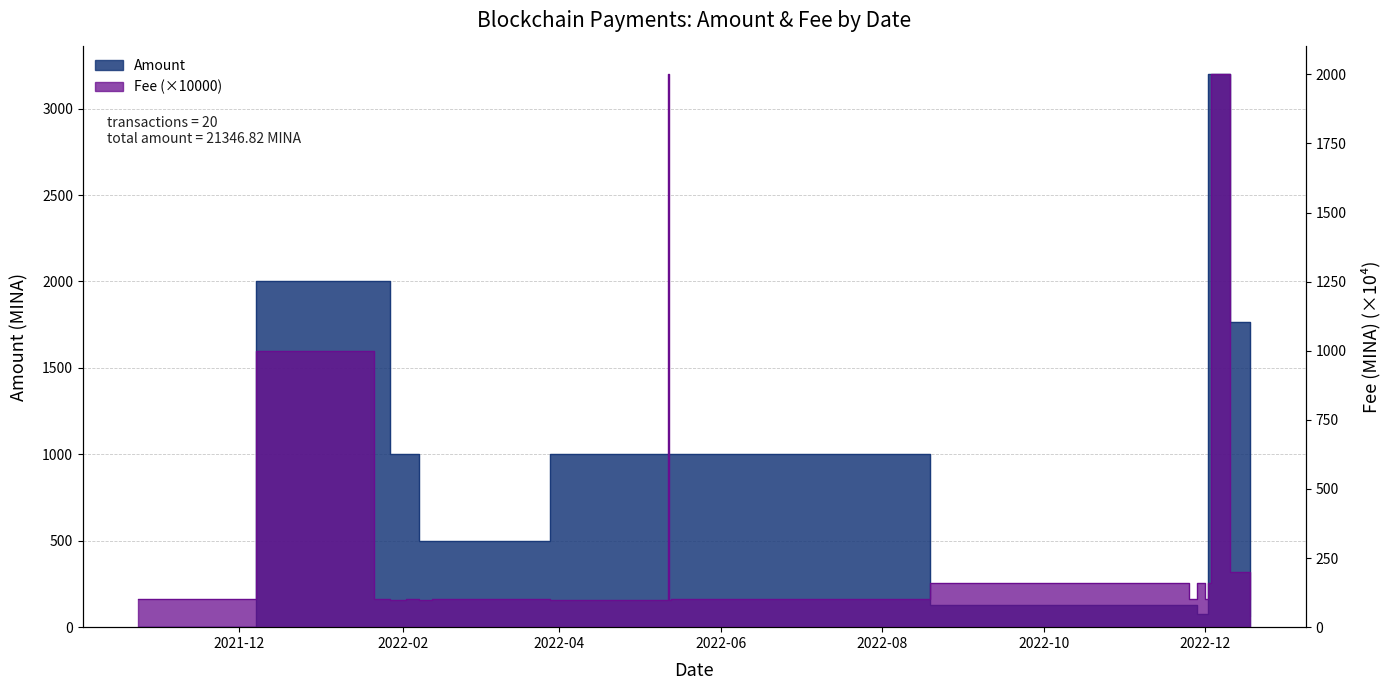

How many data points in Amount are above 1000?

8